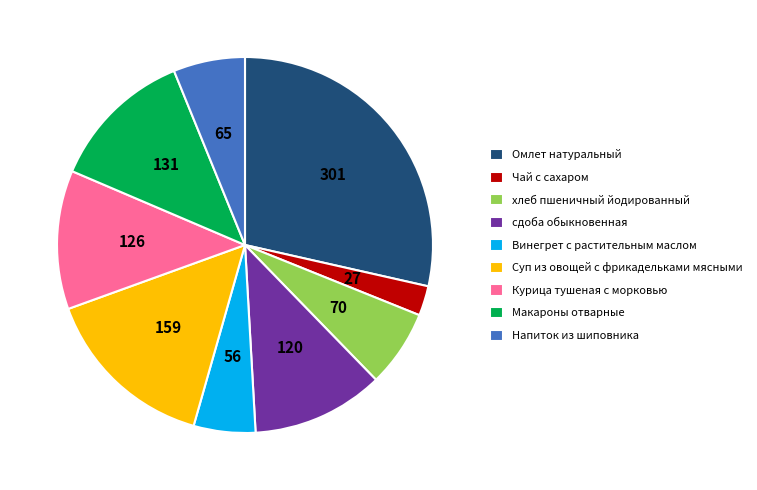

True or false: Чай с сахаром accounts for 3% of the total.

True